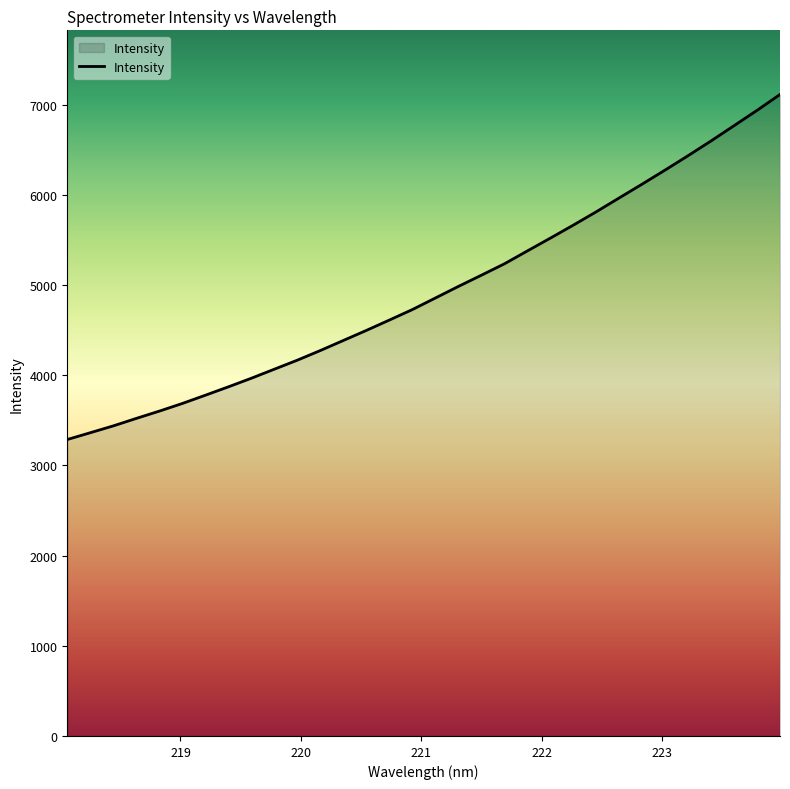

What is the greatest value displayed?

7112.5